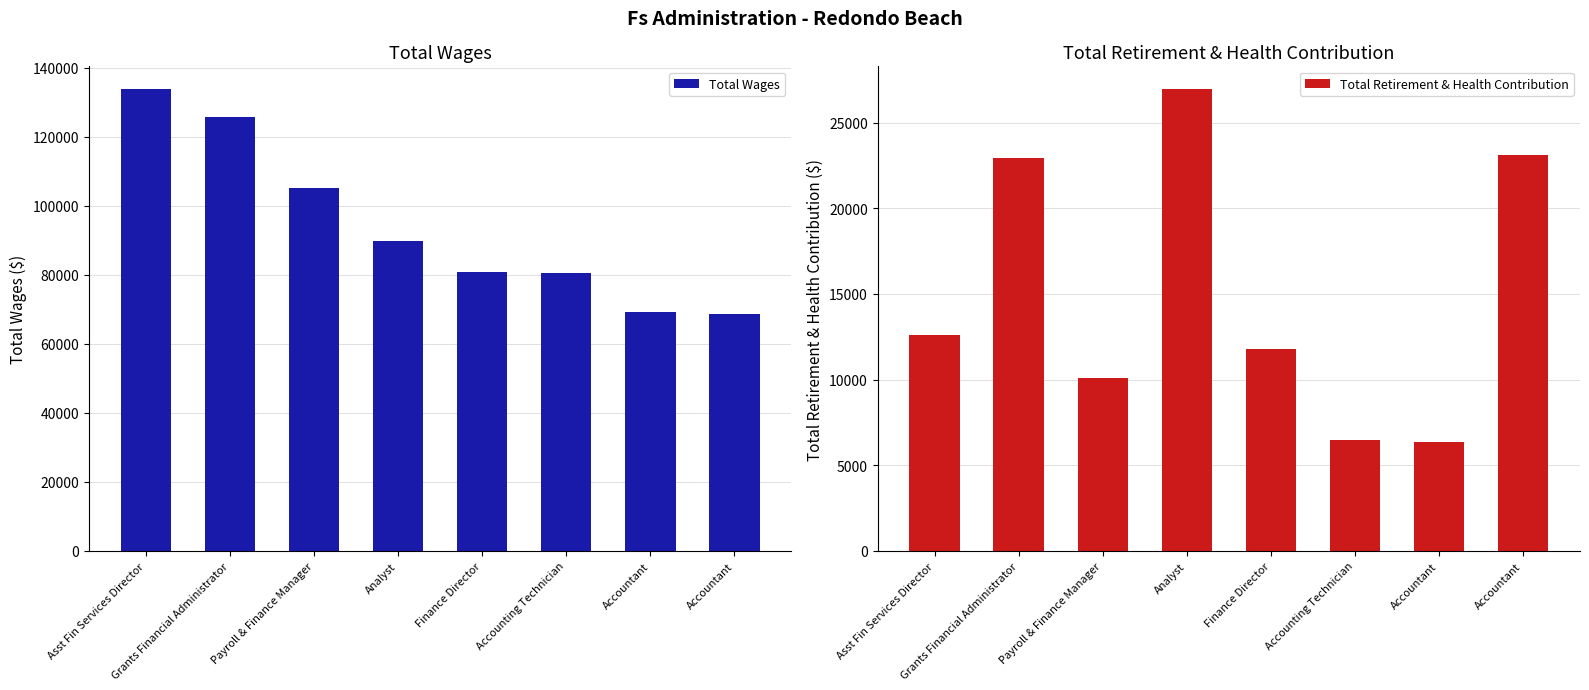

Is it true that Total Retirement & Health Contribution equals 11776 at Finance Director?

True